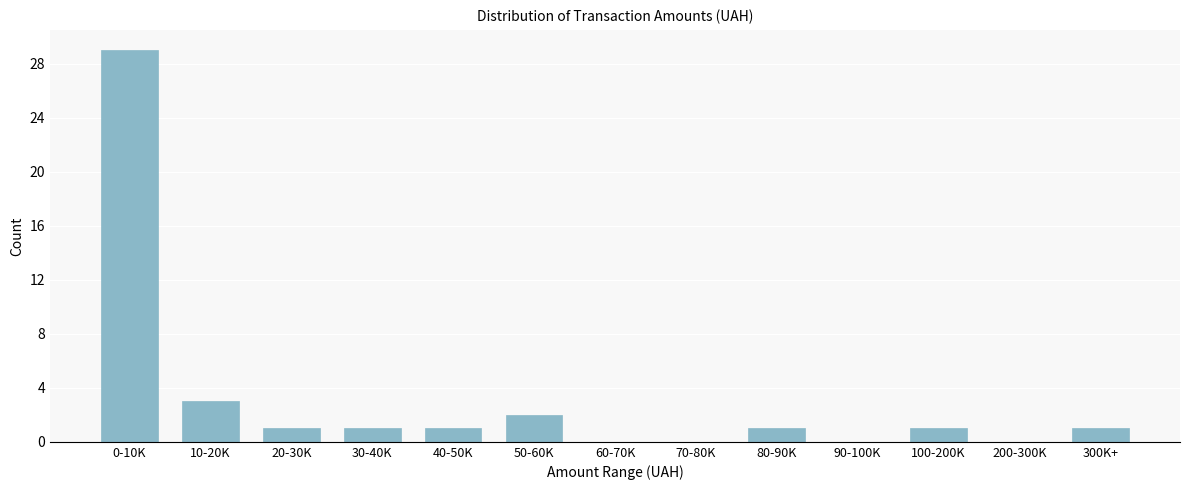

Reading left to right, what are all the values shown in this chart?

0-10K=29	10-20K=3	20-30K=1	30-40K=1	40-50K=1	50-60K=2	60-70K=0	70-80K=0	80-90K=1	90-100K=0	100-200K=1	200-300K=0	300K+=1